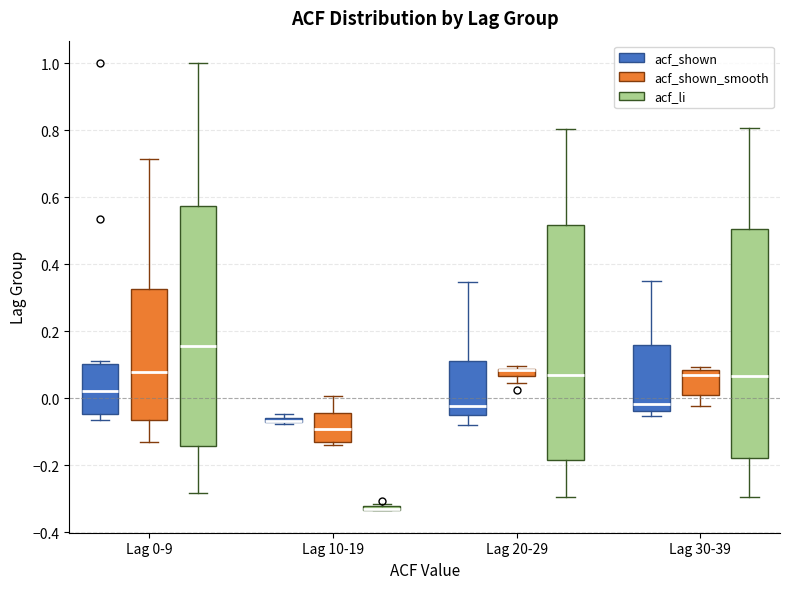

Where is the upper edge of the box for Lag 20-29 (acf_shown) on the y-axis? The values are not printed on the chart, so give them approximately, as read against the axis.

0.10